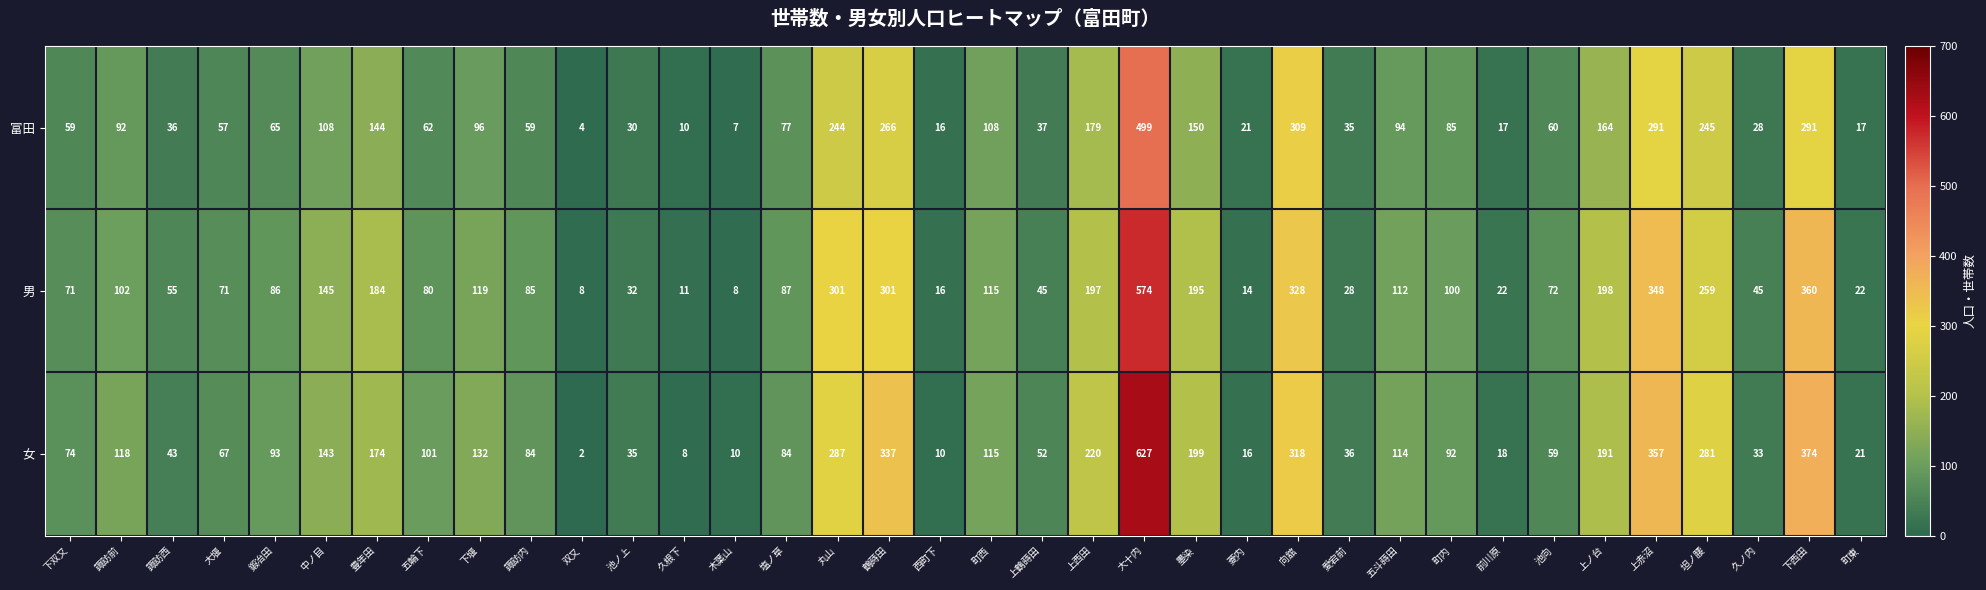

Is it true that 男 equals 65 at 五斗蒔田?

False